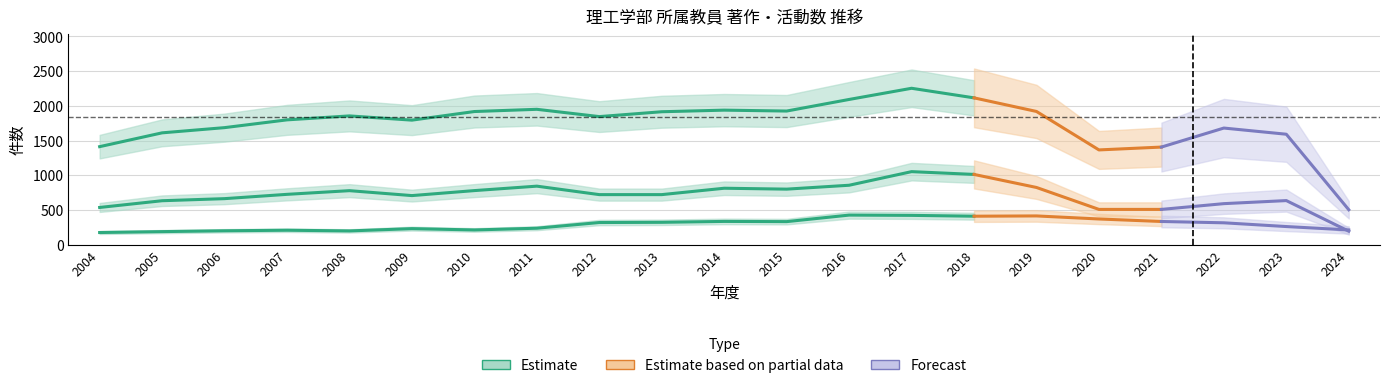

At which category is the sum across all series the highest?

2017